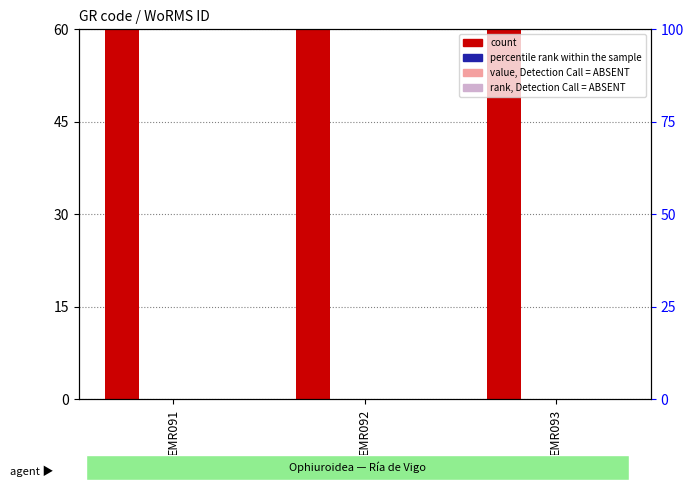

How many bars are there in total?

12